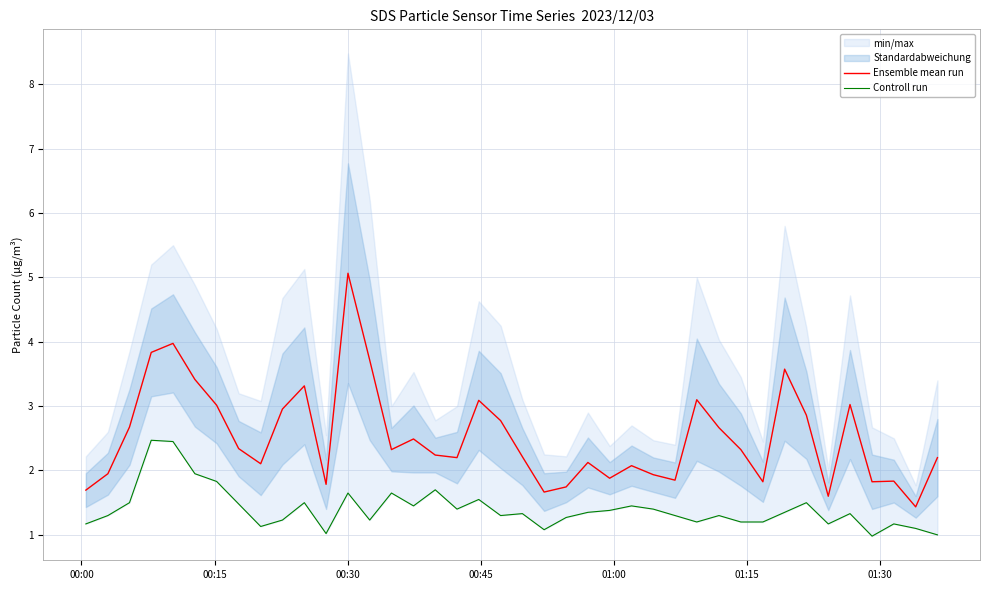

Which series has the widest spread of values?

Ensemble mean run